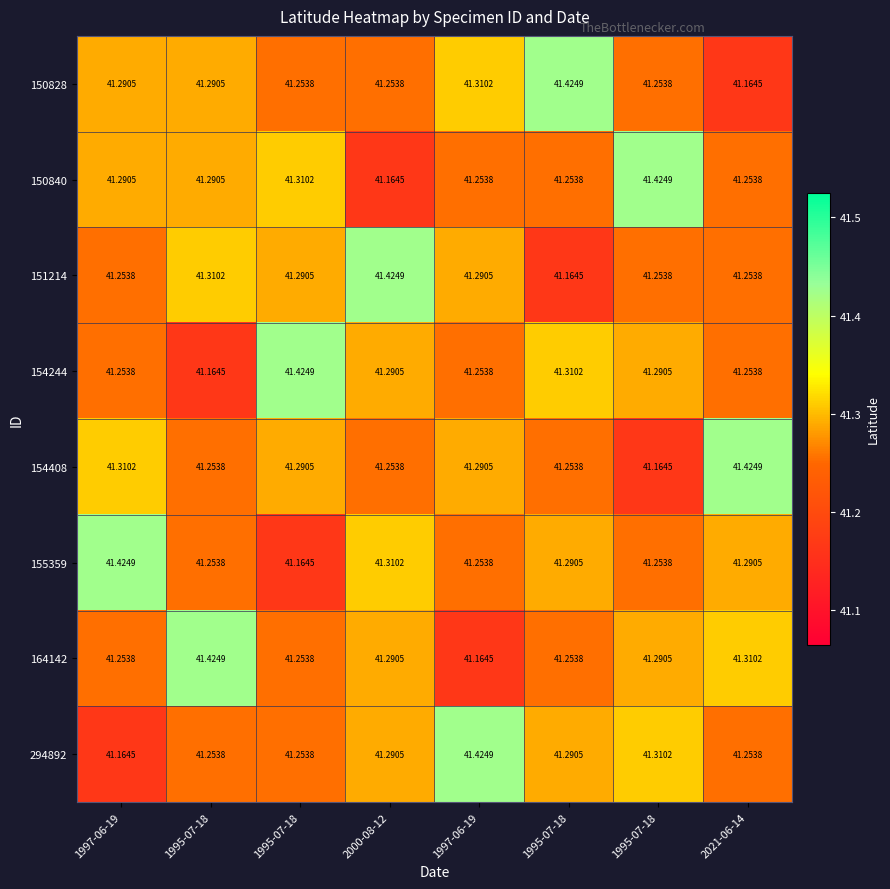

Reading left to right, extract all data points from this chart.

150828: 1997-06-19=41.3	1995-07-18=41.3	1995-07-18=41.3	2000-08-12=41.3	1997-06-19=41.3	1995-07-18=41.4	1995-07-18=41.3	2021-06-14=41.2
150840: 1997-06-19=41.3	1995-07-18=41.3	1995-07-18=41.3	2000-08-12=41.2	1997-06-19=41.3	1995-07-18=41.3	1995-07-18=41.4	2021-06-14=41.3
151214: 1997-06-19=41.3	1995-07-18=41.3	1995-07-18=41.3	2000-08-12=41.4	1997-06-19=41.3	1995-07-18=41.2	1995-07-18=41.3	2021-06-14=41.3
154244: 1997-06-19=41.3	1995-07-18=41.2	1995-07-18=41.4	2000-08-12=41.3	1997-06-19=41.3	1995-07-18=41.3	1995-07-18=41.3	2021-06-14=41.3
154408: 1997-06-19=41.3	1995-07-18=41.3	1995-07-18=41.3	2000-08-12=41.3	1997-06-19=41.3	1995-07-18=41.3	1995-07-18=41.2	2021-06-14=41.4
155359: 1997-06-19=41.4	1995-07-18=41.3	1995-07-18=41.2	2000-08-12=41.3	1997-06-19=41.3	1995-07-18=41.3	1995-07-18=41.3	2021-06-14=41.3
164142: 1997-06-19=41.3	1995-07-18=41.4	1995-07-18=41.3	2000-08-12=41.3	1997-06-19=41.2	1995-07-18=41.3	1995-07-18=41.3	2021-06-14=41.3
294892: 1997-06-19=41.2	1995-07-18=41.3	1995-07-18=41.3	2000-08-12=41.3	1997-06-19=41.4	1995-07-18=41.3	1995-07-18=41.3	2021-06-14=41.3